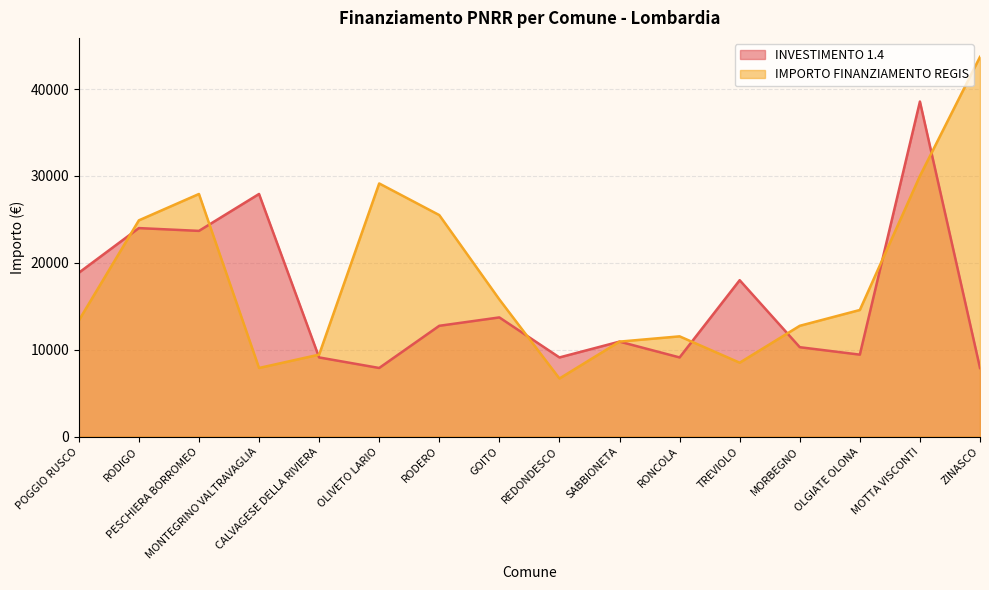

How many times do INVESTIMENTO 1.4 and IMPORTO FINANZIAMENTO REGIS cross each other?

8